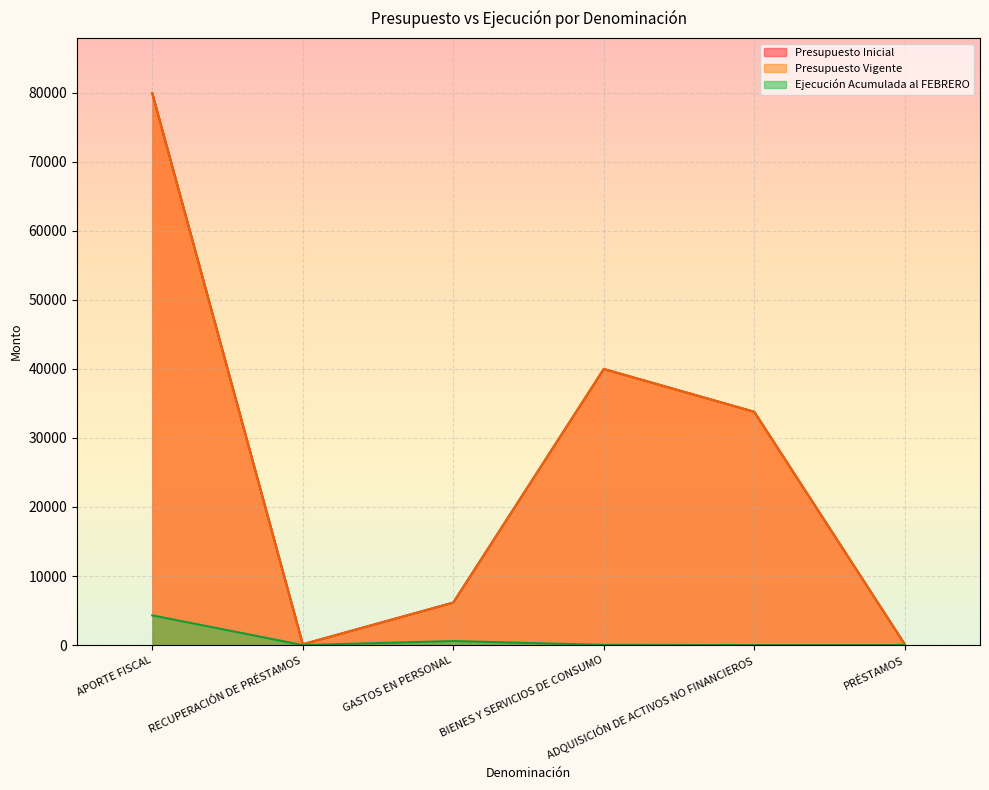

True or false: Presupuesto Vigente and Ejecución Acumulada al FEBRERO cross at least once.

False